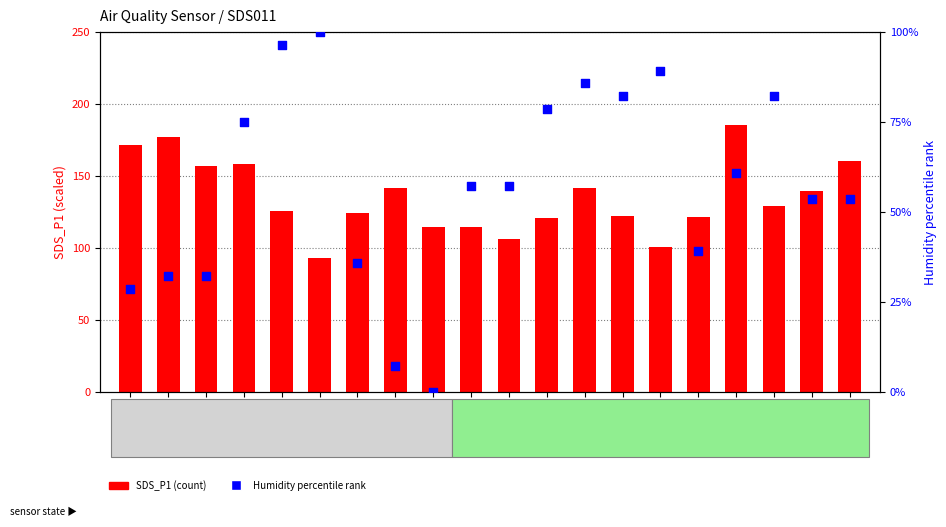

Which series reaches the minimum Y coordinate?

Humidity % rank